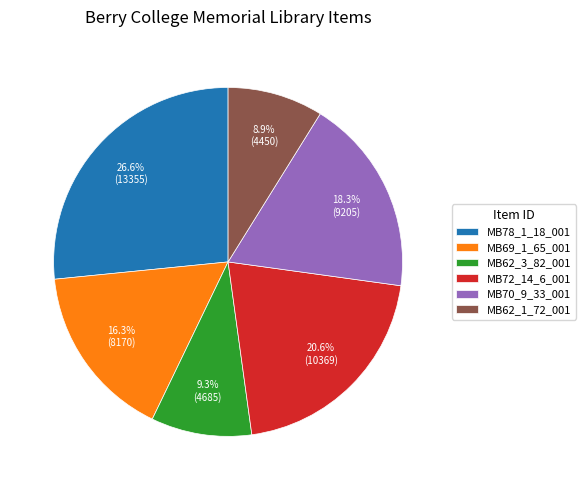

What percentage do MB69_1_65_001 and MB72_14_6_001 together represent?

36.9%